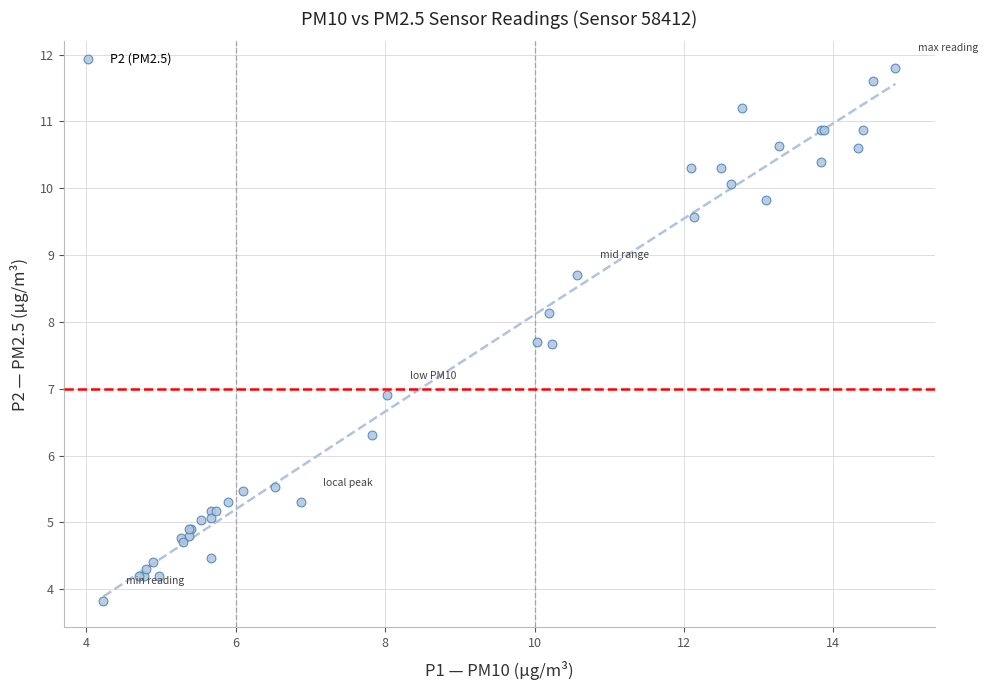

What Y value in the scatter plot is closest to 7?

6.9